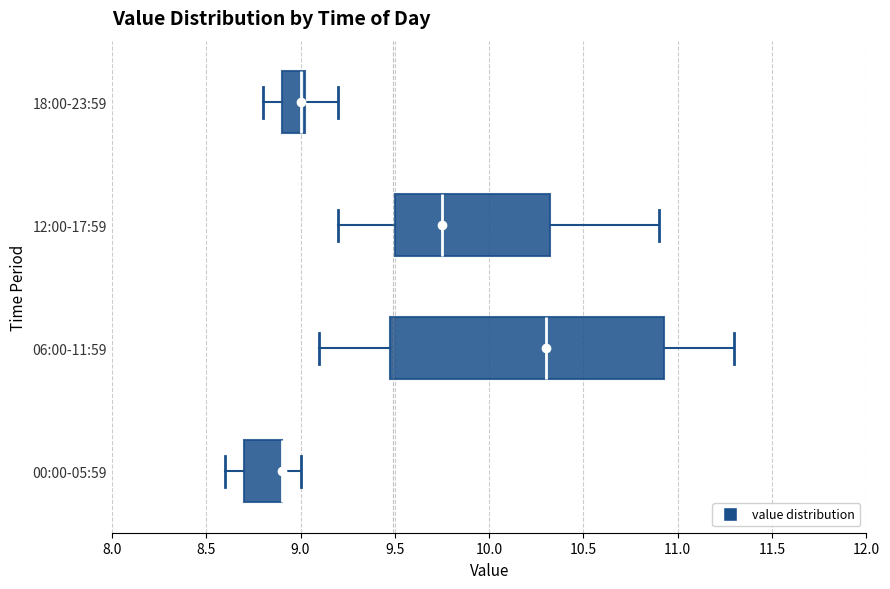

Where is the left edge of the box for 18:00-23:59 on the x-axis? The values are not printed on the chart, so give them approximately, as read against the axis.

8.90